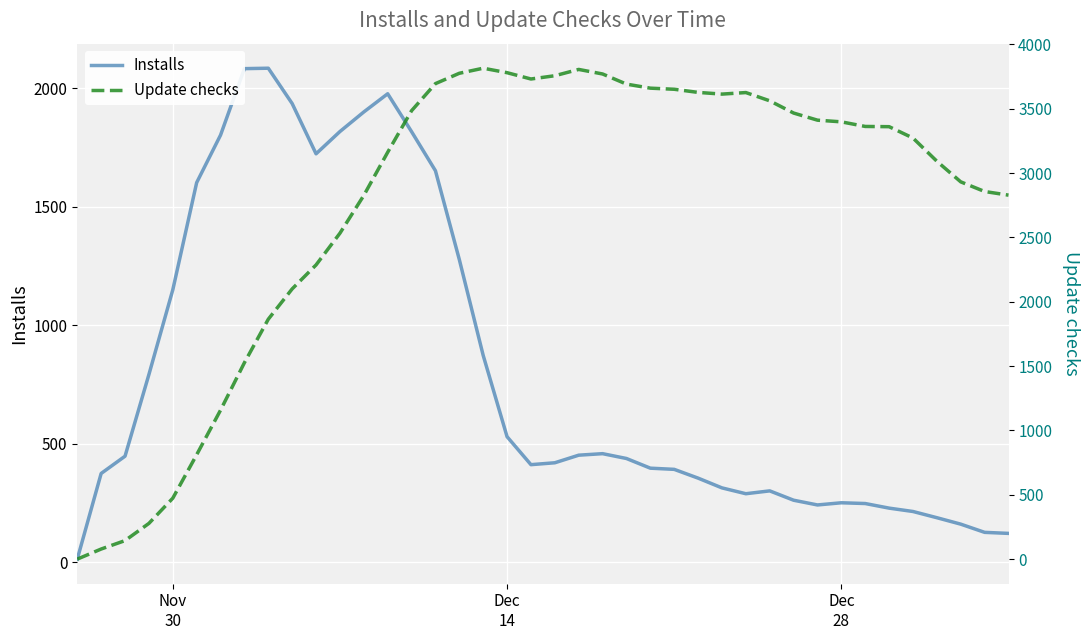

What are all the series names shown in the legend?

Installs, Update checks